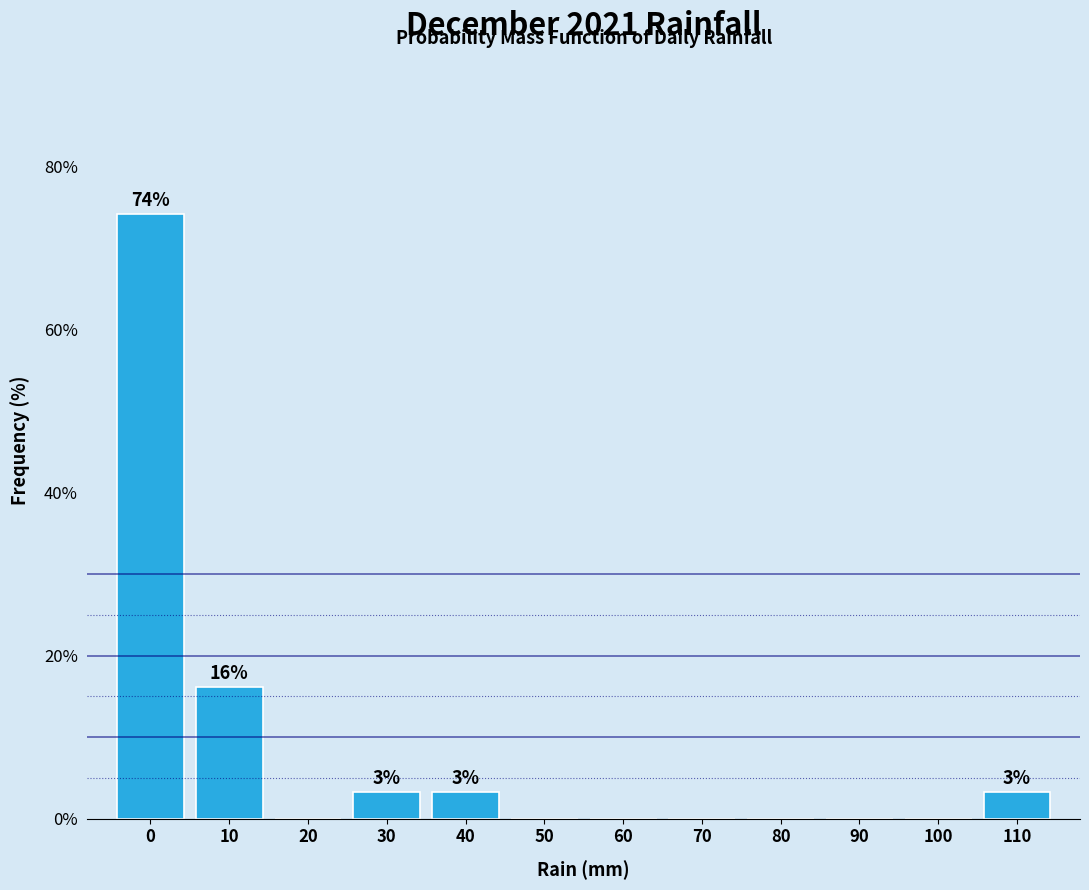

Reading left to right, list all the values displayed in this chart.

0=74.2	10=16.1	20=0.0	30=3.2	40=3.2	50=0.0	60=0.0	70=0.0	80=0.0	90=0.0	100=0.0	110=3.2